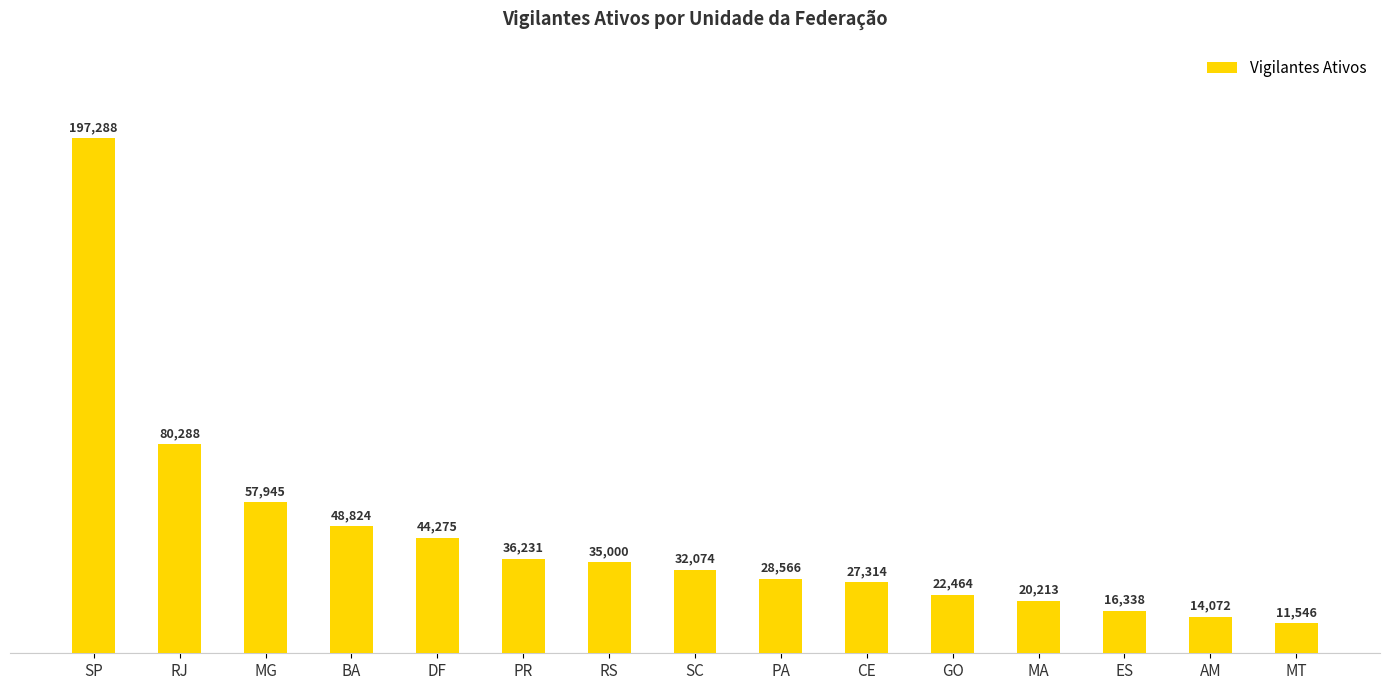

How many bars are there in total?

15